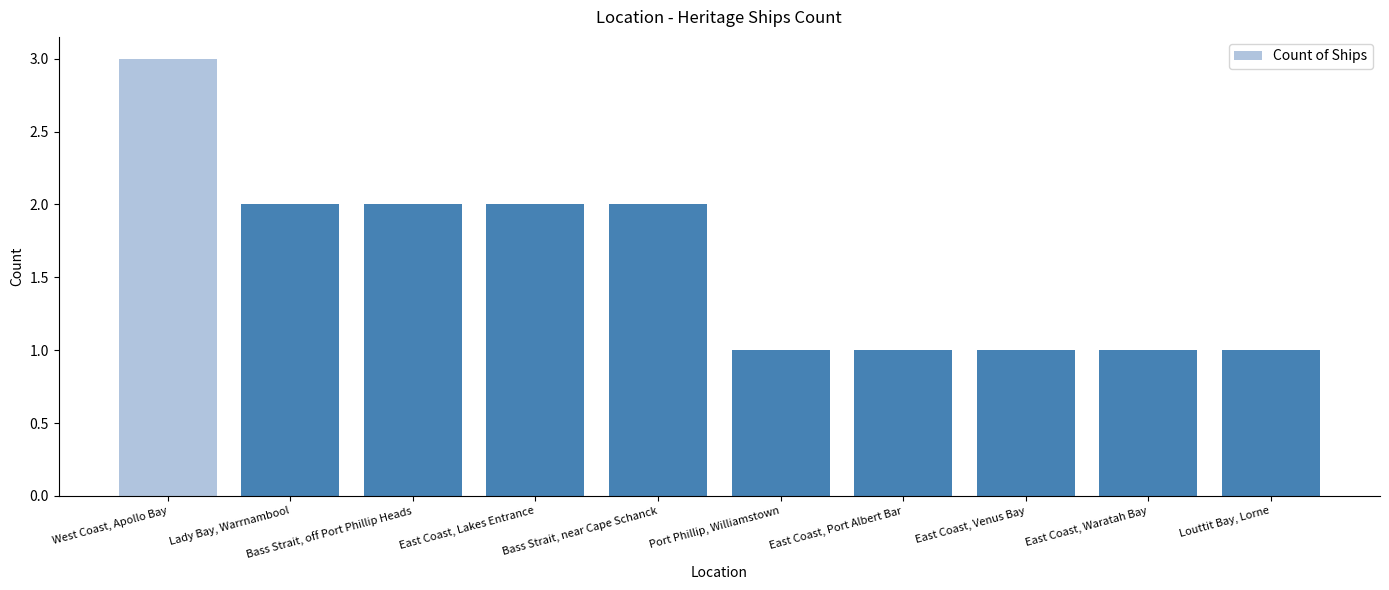

What is the label of the 3rd bar from the right?

East Coast, Venus Bay